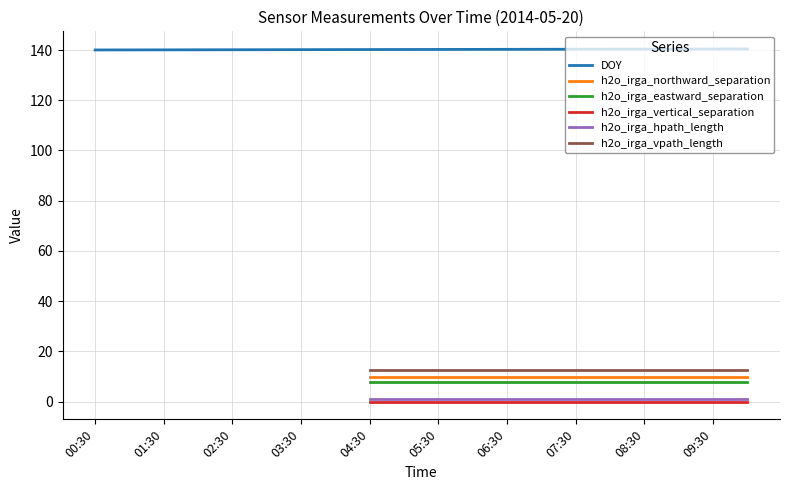

Is this an area chart (filled region under the line)?

No